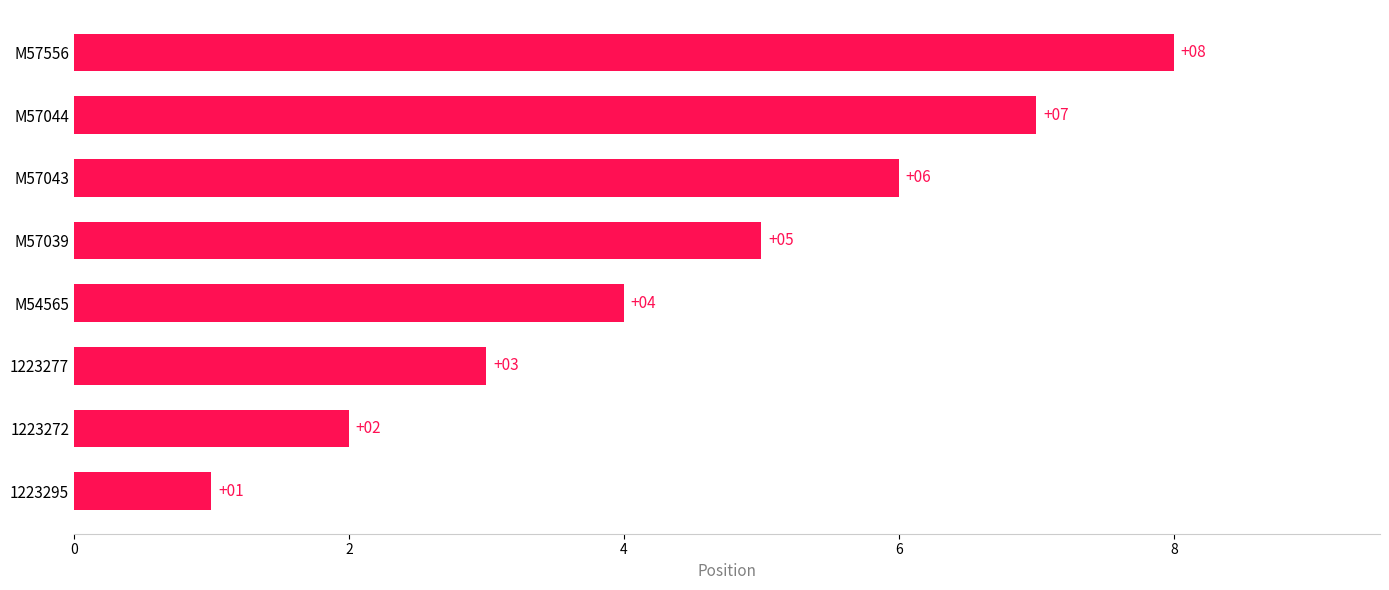

What is the sum of the values at M57043 and M54565?

10